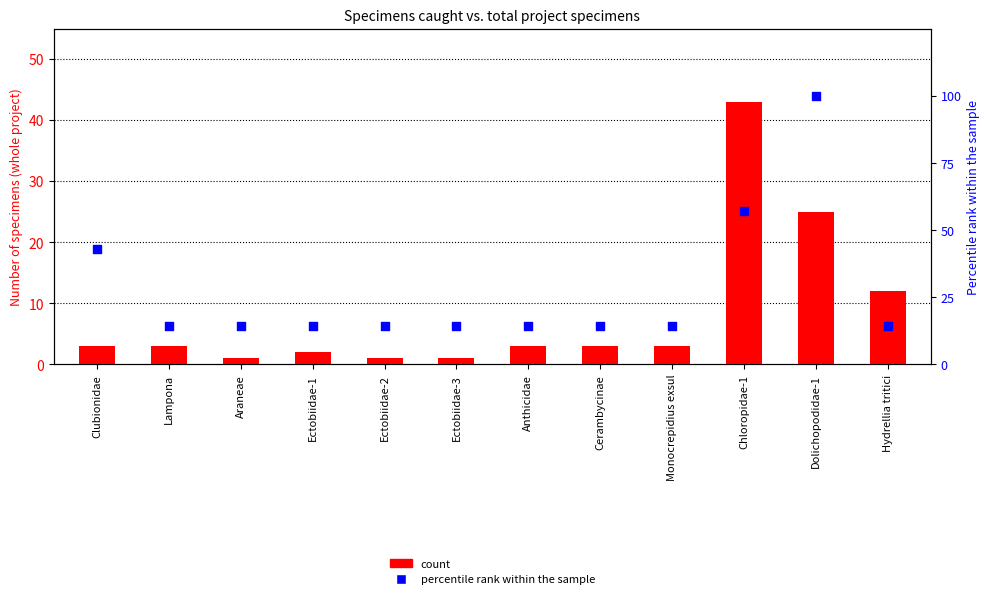

At how many categories does at least one series exceed 16?

3